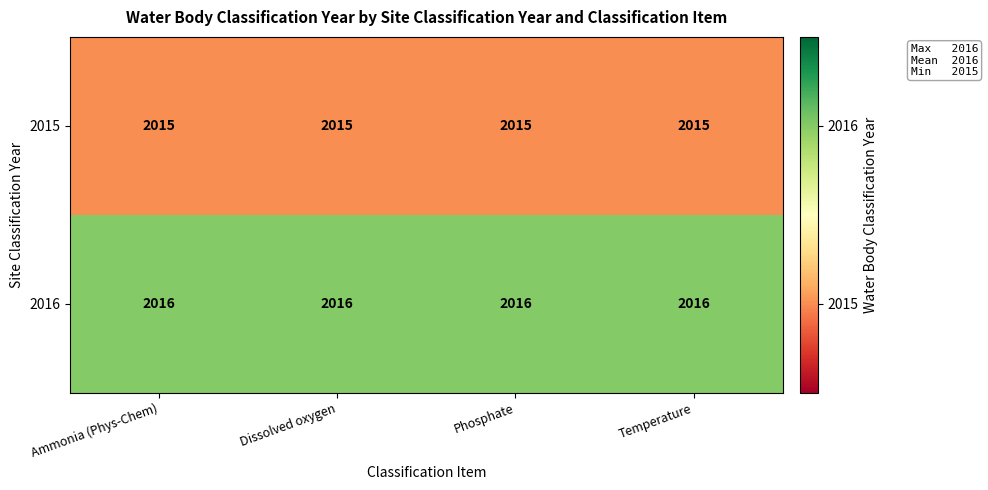

What is the total value across all series at Dissolved oxygen?

4031